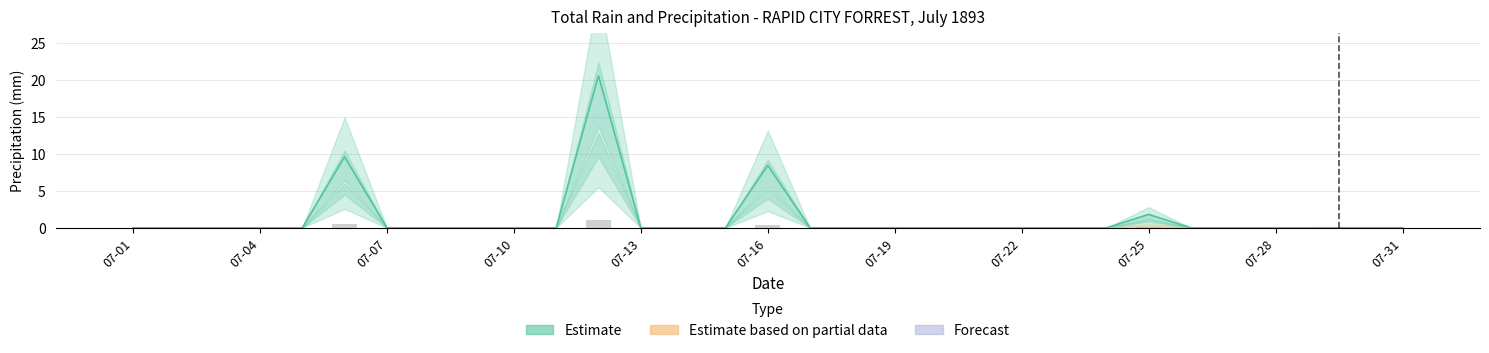

How many values in the Total Precip (mm) series exceed 0?

4